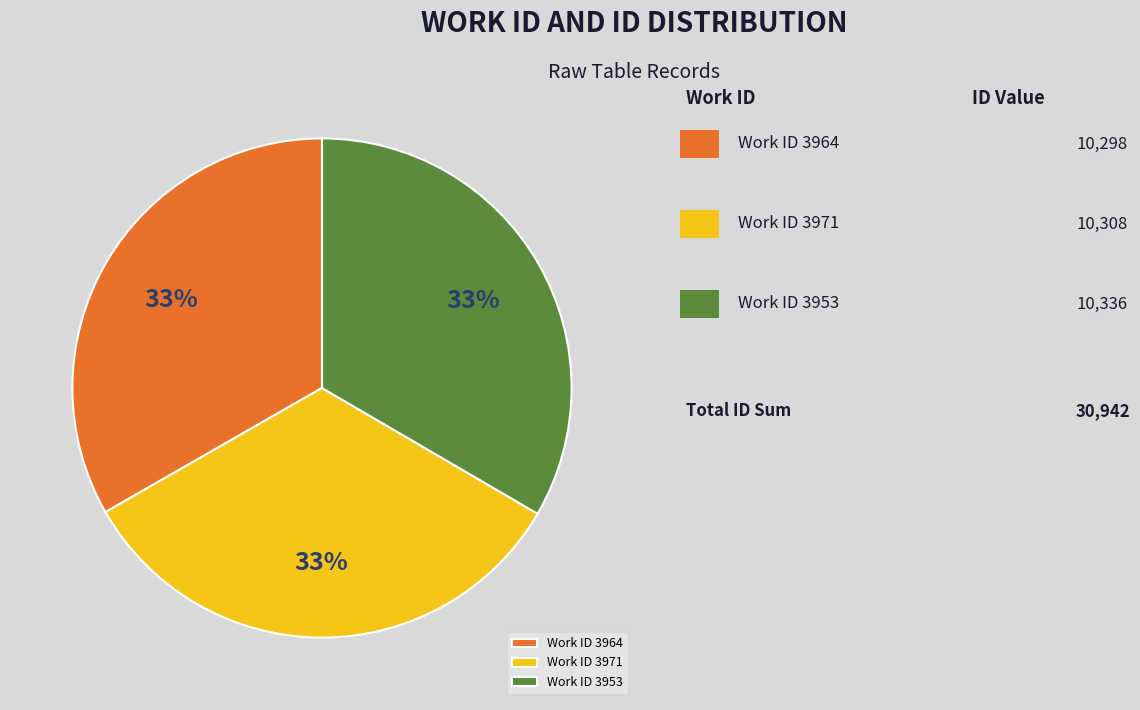

Is there any slice that represents more than half of the pie?

No